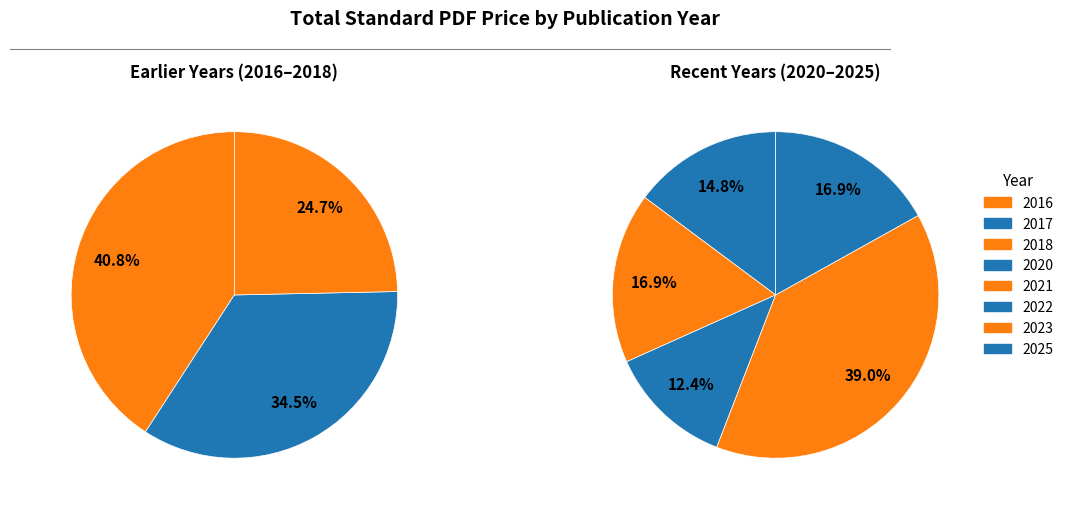

Count the number of slices in the pie.

8